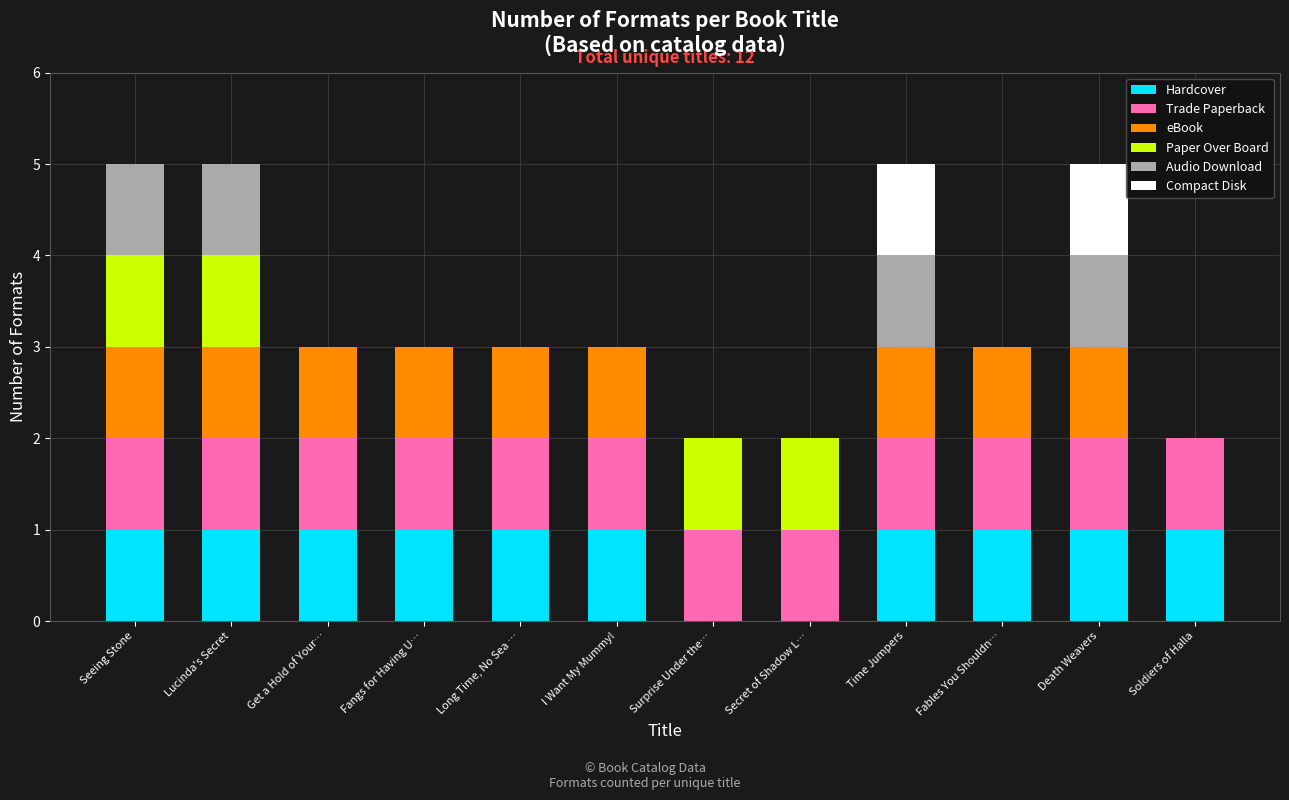

What is the total value across all series at I Want My Mummy!?

3